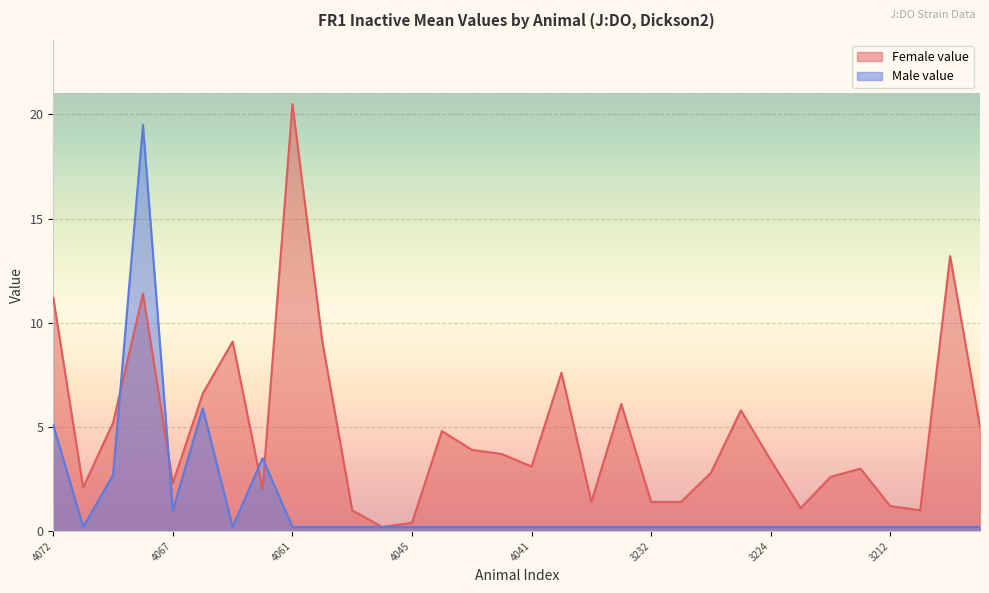

The Male value series shows 0.3 at 25. True or false?

False